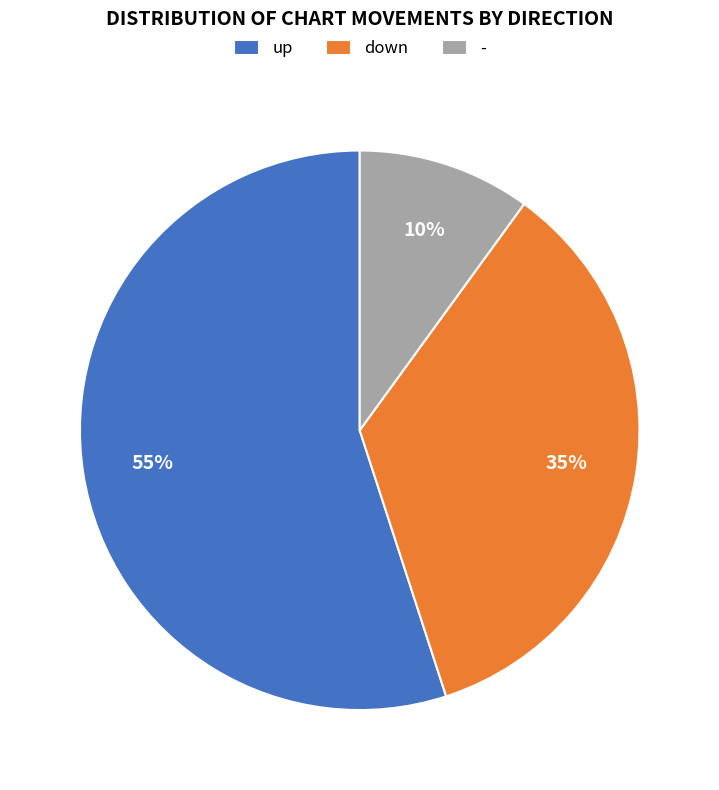

Count the number of slices in the pie.

3